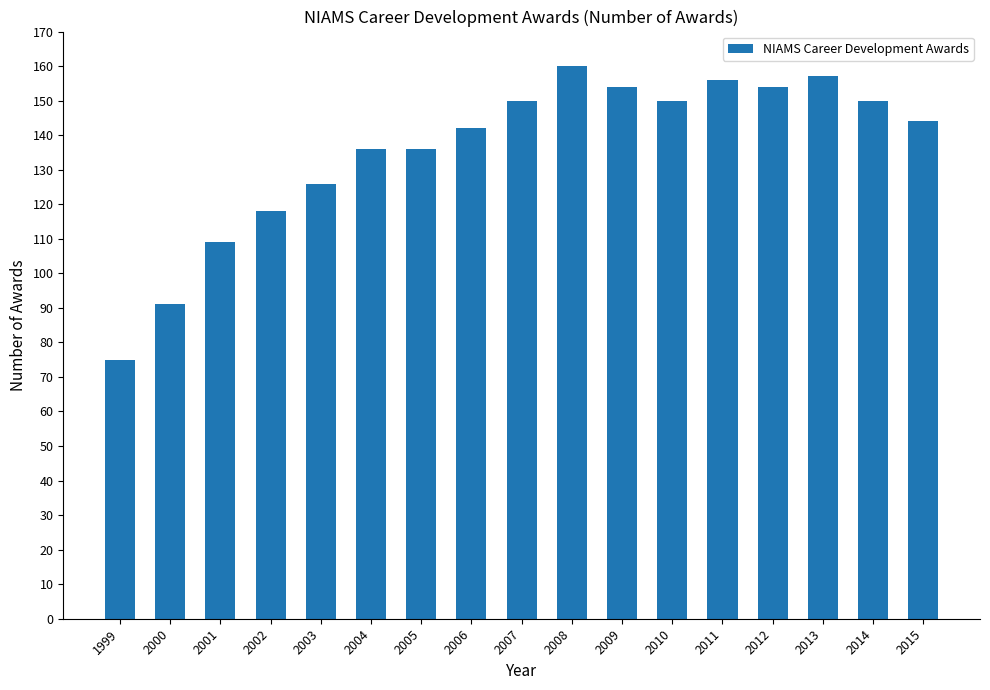

Reading left to right, extract all data points from this chart.

1999=75	2000=91	2001=109	2002=118	2003=126	2004=136	2005=136	2006=142	2007=150	2008=160	2009=154	2010=150	2011=156	2012=154	2013=157	2014=150	2015=144